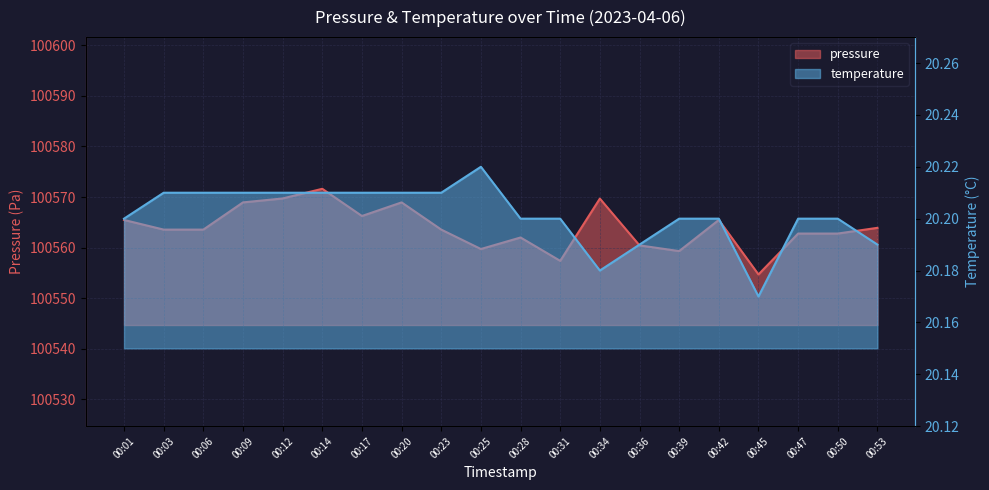

What is the difference between the highest and lowest values at 00:34?

100549.5